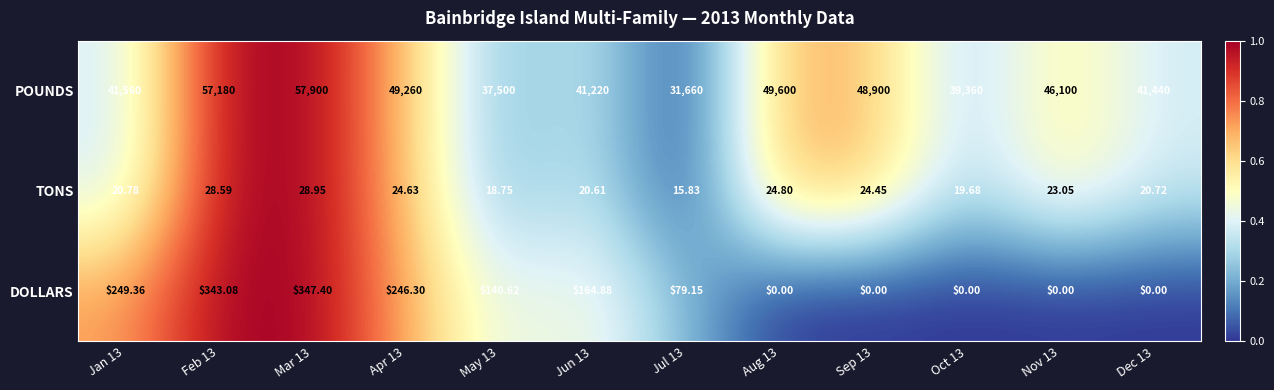

At how many categories does at least one series exceed 0?

12